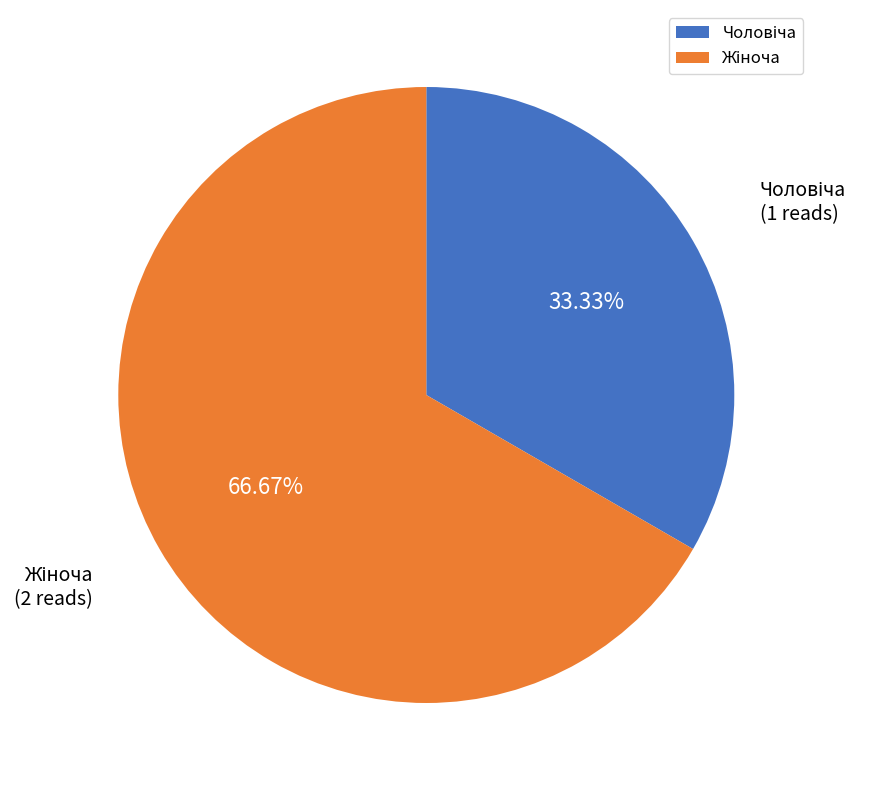

Is there a majority slice in this chart?

Yes